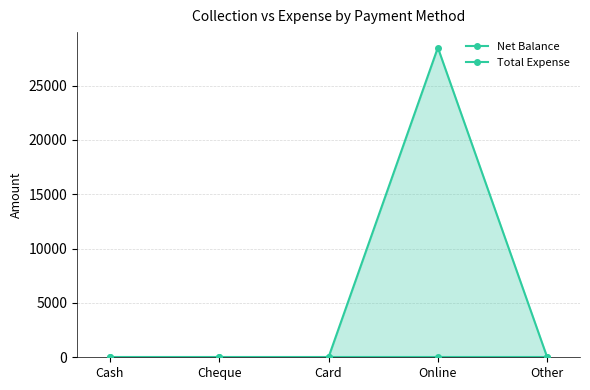

Between Cash and Online, which is larger?

Online